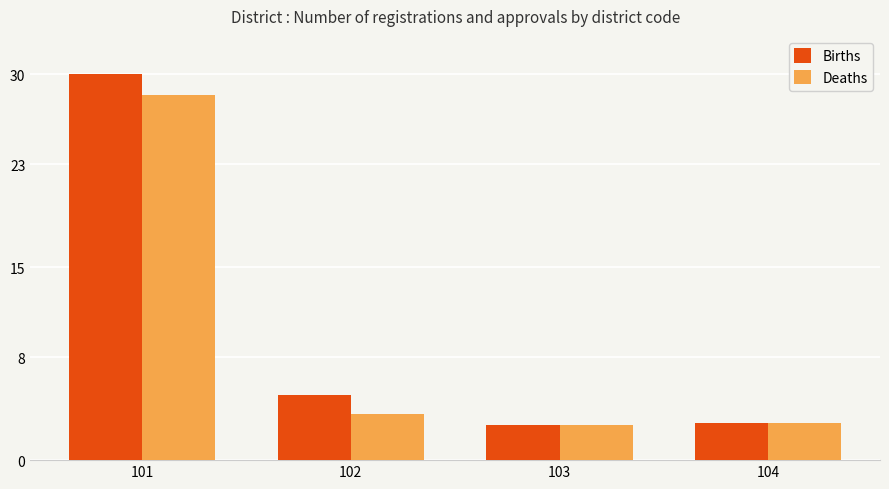

Reading left to right, transcribe all the data shown in this chart.

Births: 30.0	5.1	2.7	2.9
Deaths: 28.4	3.6	2.7	2.9